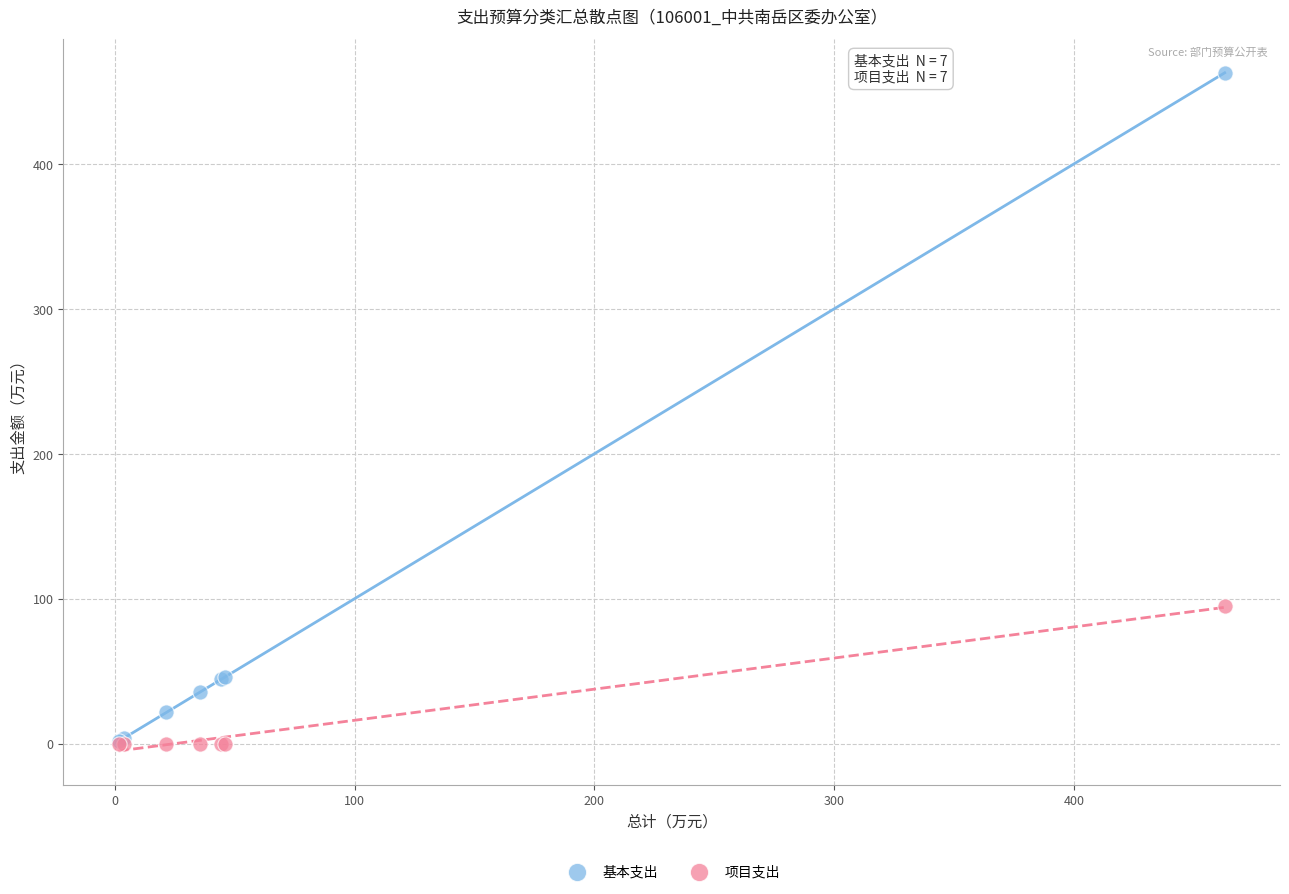

Across all series, what Y value is closest to 231?

95.0